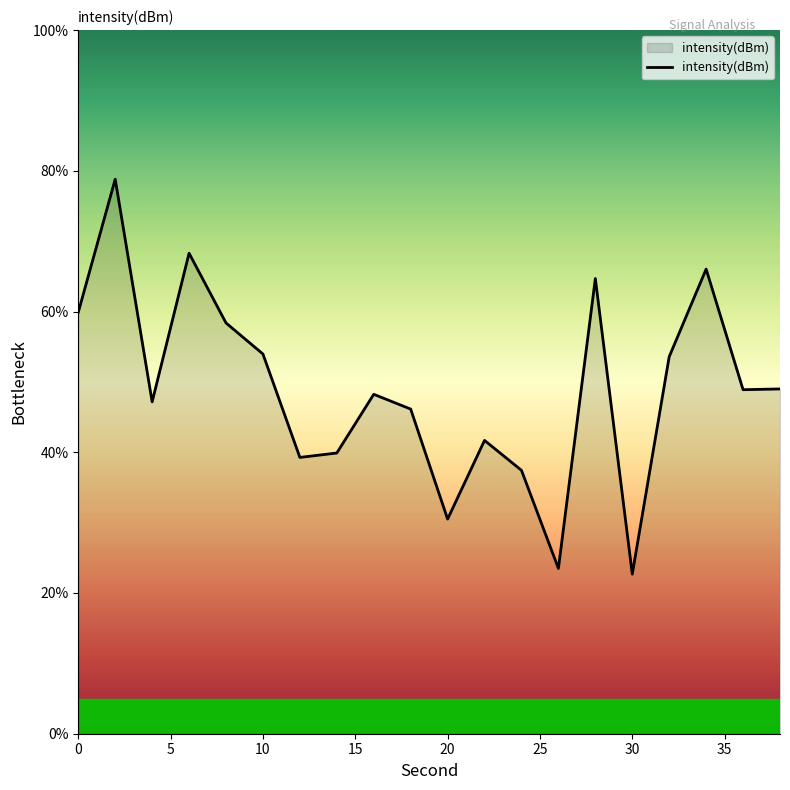

What is the average value?

48.9